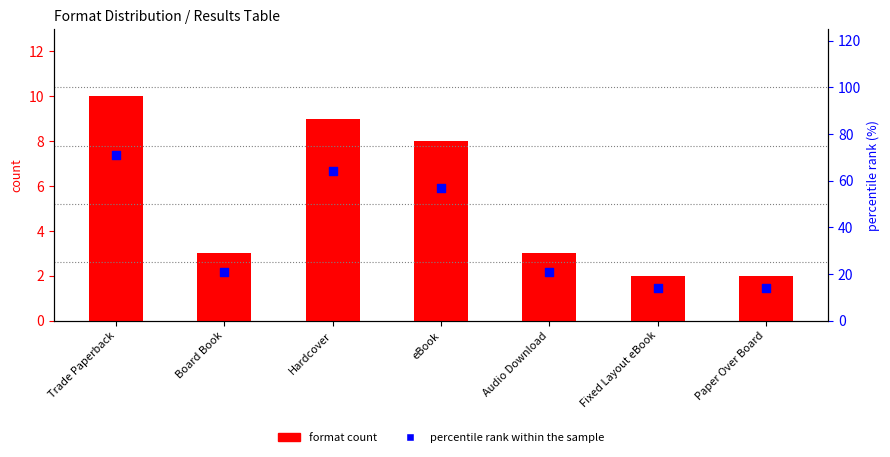

Which series has the largest total across all categories?

percentile rank within the sample